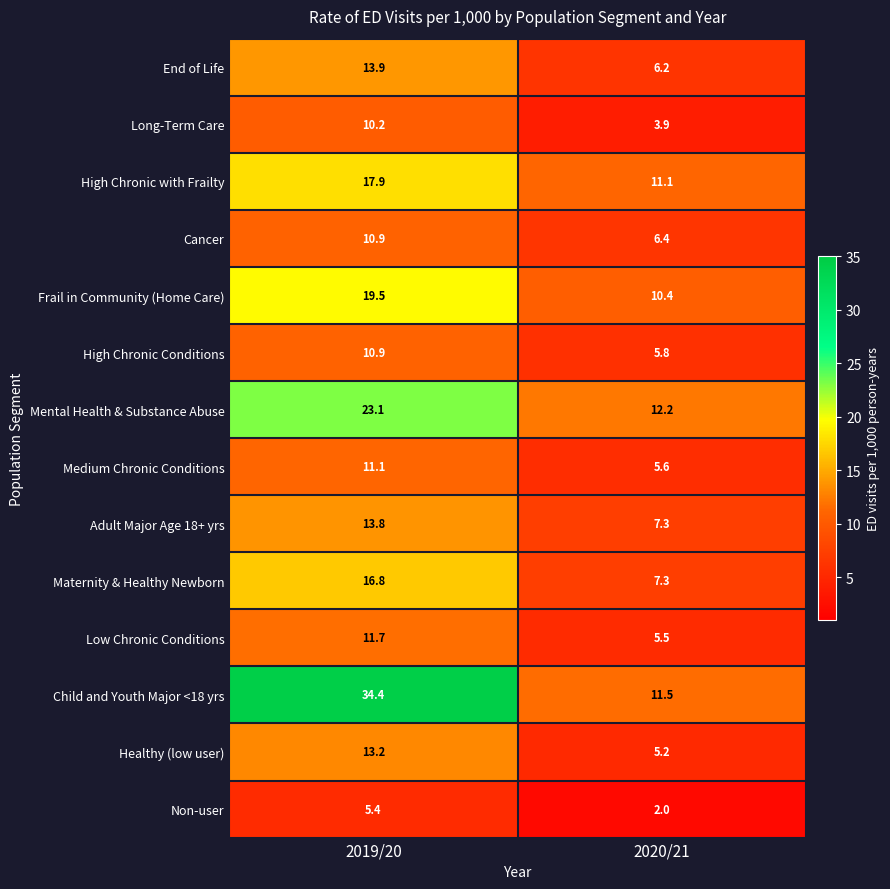

How many data points does each series have?

2